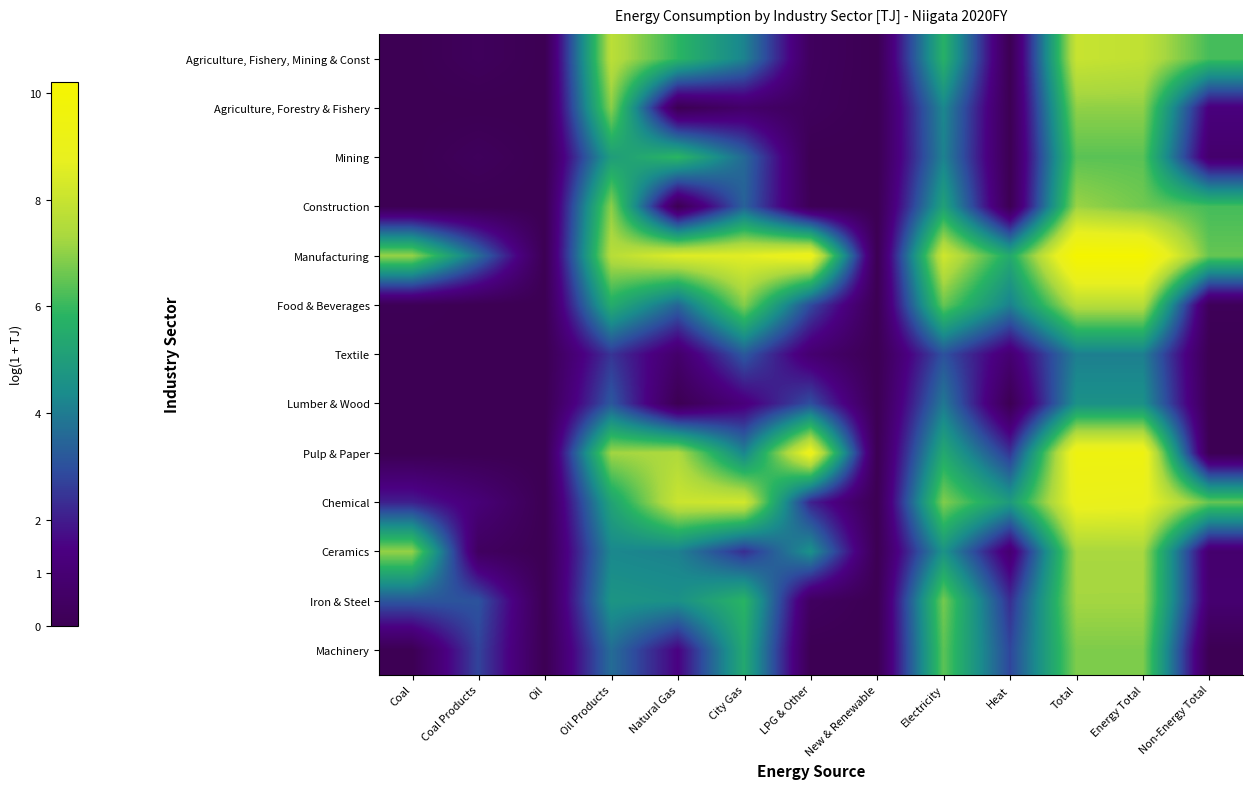

At Electricity, list the series in order from largest to smallest.

Manufacturing, Chemical, Iron & Steel, Food & Beverages, Machinery, Agriculture, Fishery, Mining & Const, Pulp & Paper, Construction, Ceramics, Agriculture, Forestry & Fishery, Mining, Lumber & Wood, Textile